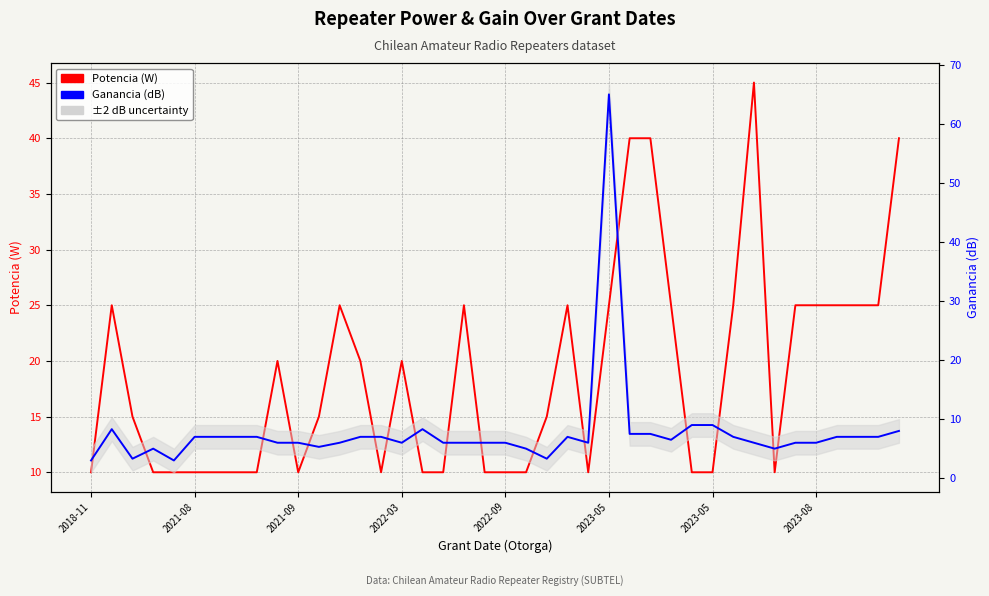

What is the greatest value displayed?

65.0